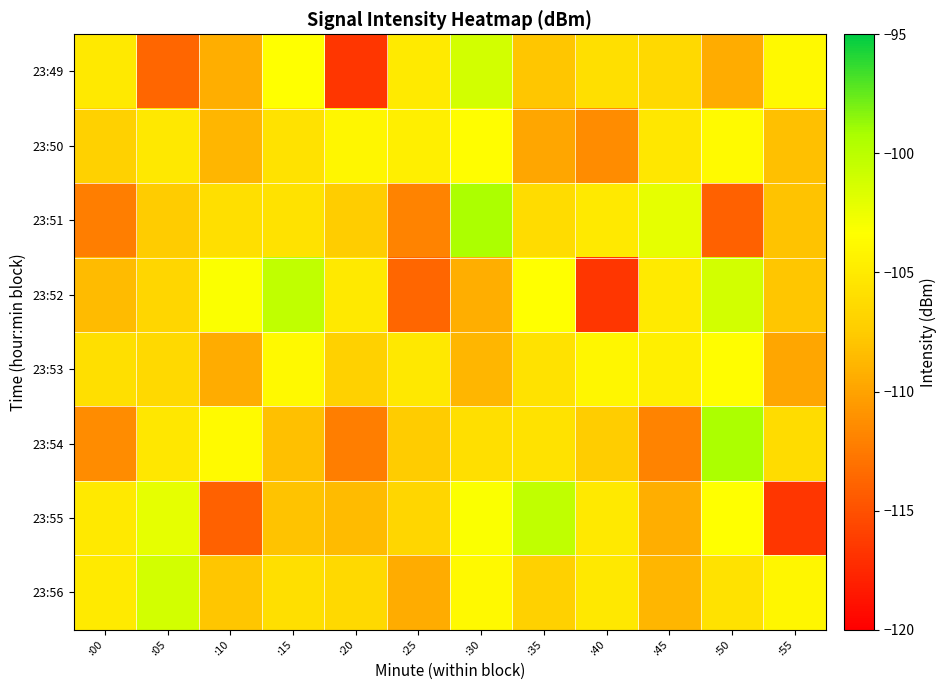

Which series has the largest total across all categories?

23:56